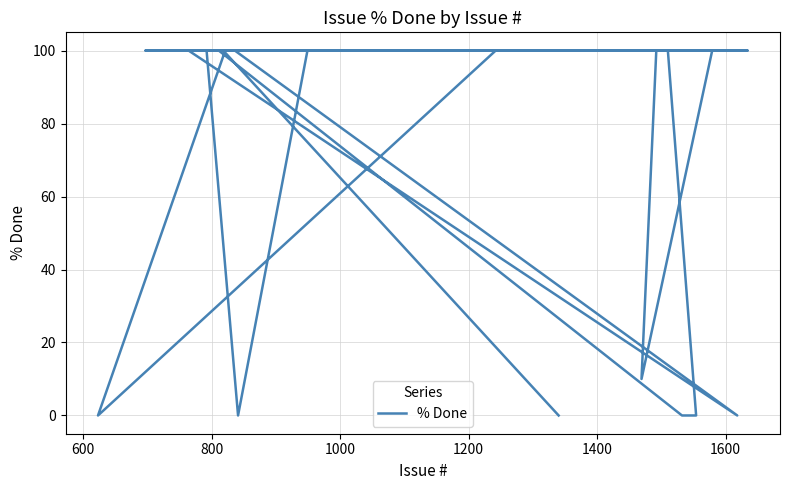

What is the average value?

81